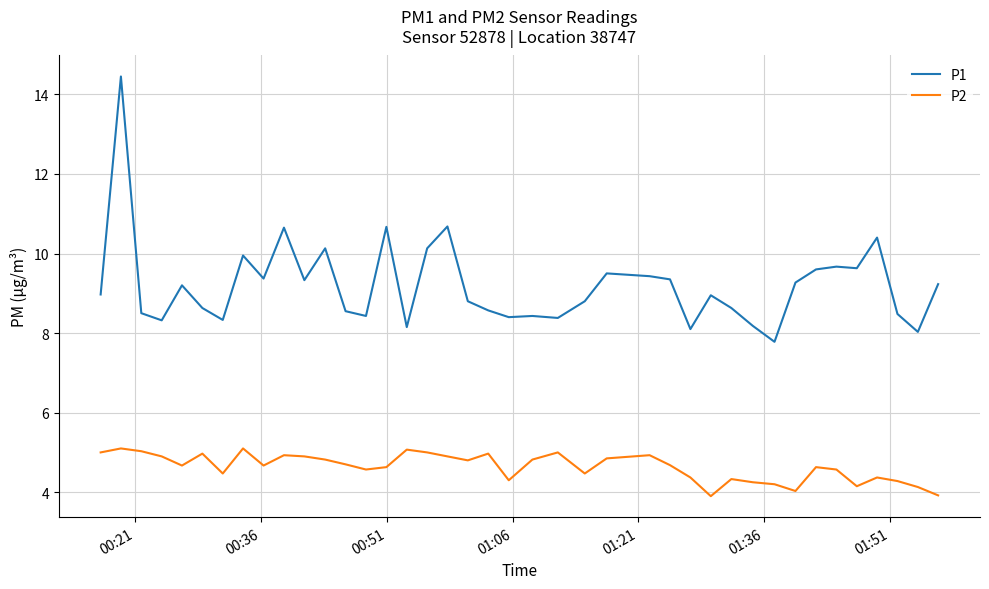

Which series has the largest range (max minus min)?

P1